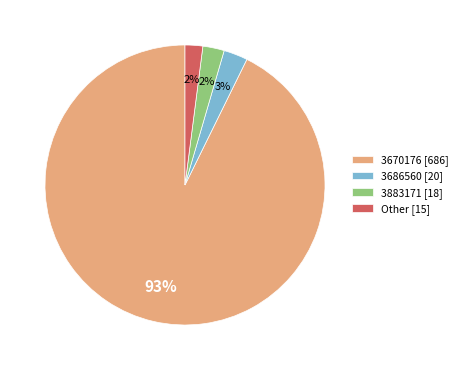

To the nearest percent, what is the average slice percentage?

25%